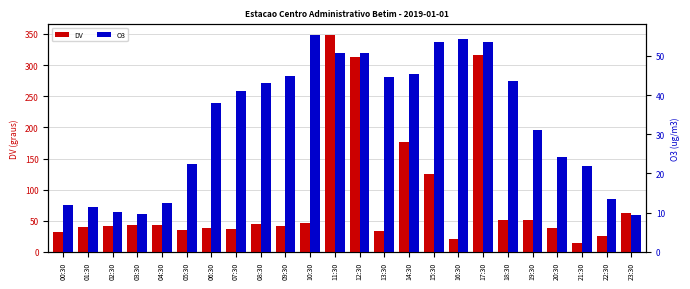

What is the difference between the O3 values at 15:30 and 23:30?

44.1